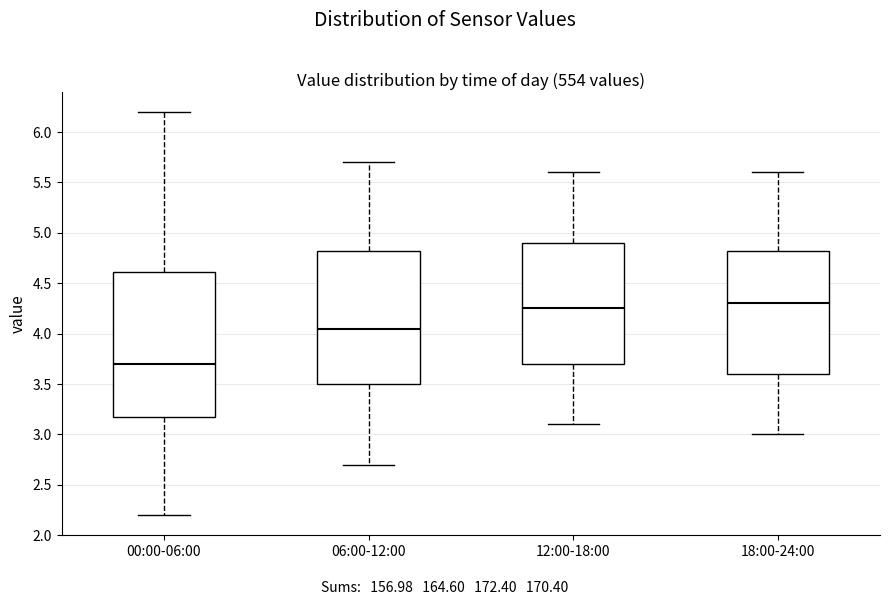

Which box's median line is the lowest?

00:00-06:00